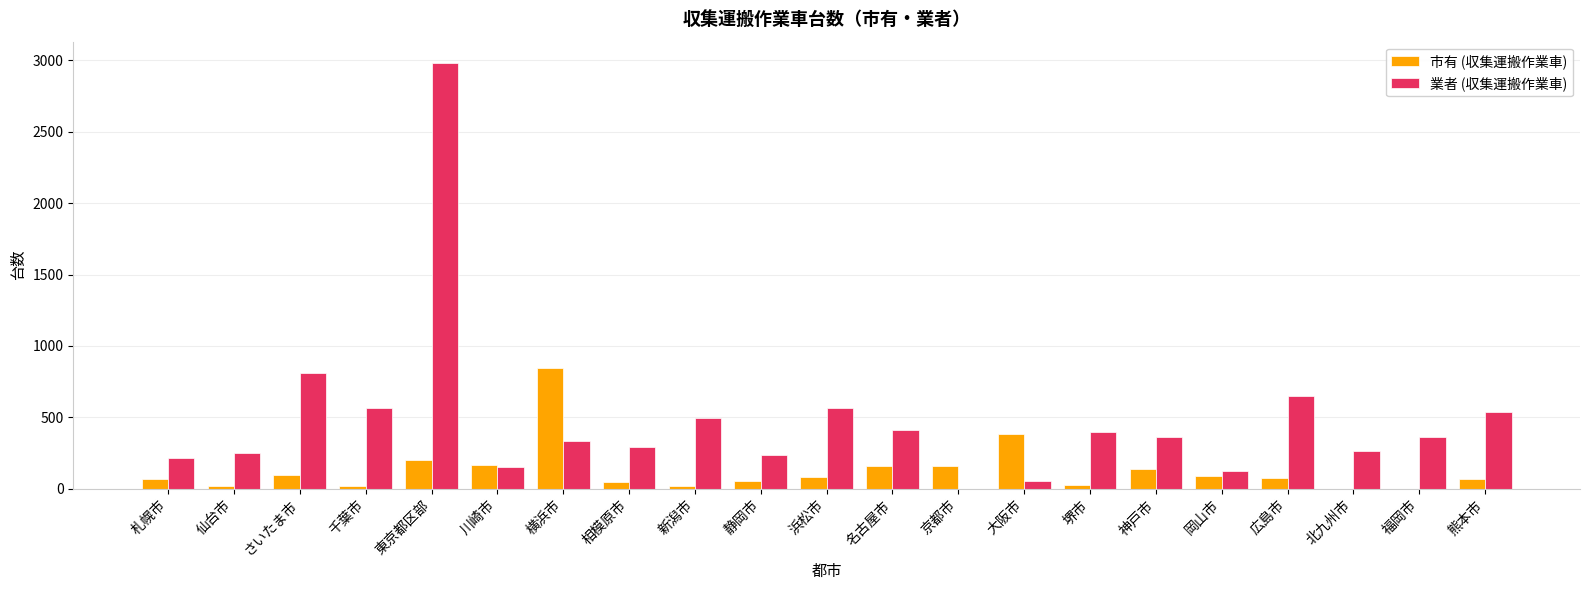

Between 静岡市 and 大阪市, which series saw the biggest shift?

市有 (収集運搬作業車)